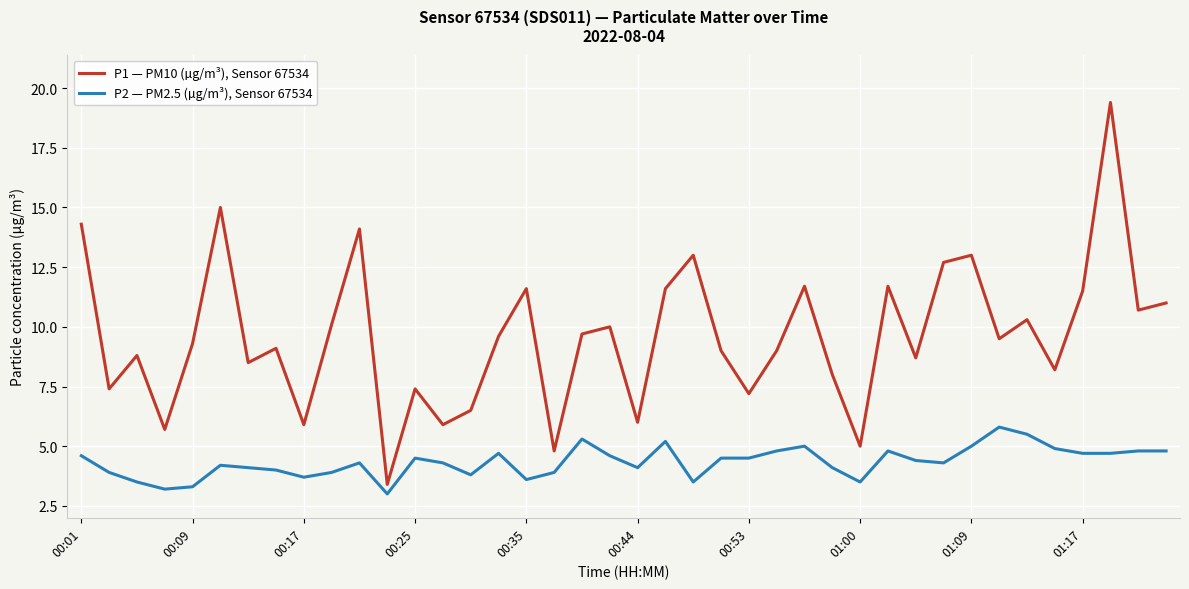

At how many categories does at least one series exceed 14?

4